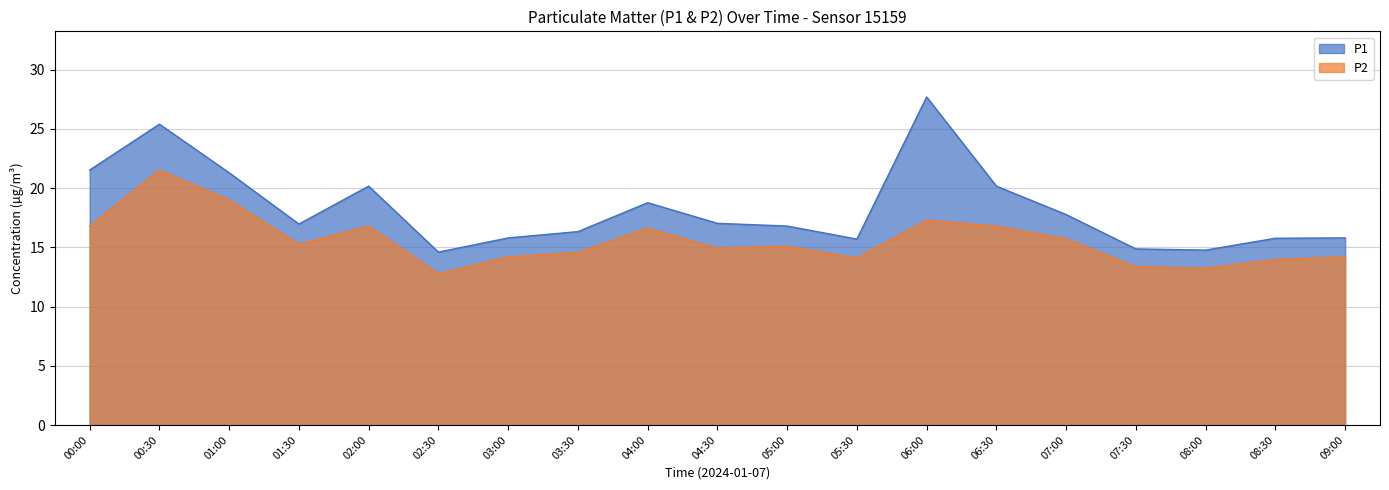

Which series has the largest range (max minus min)?

P1